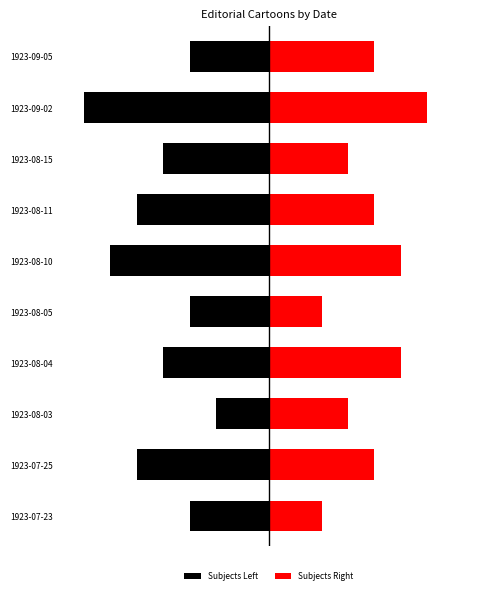

Which series has the largest total across all categories?

Subjects Right